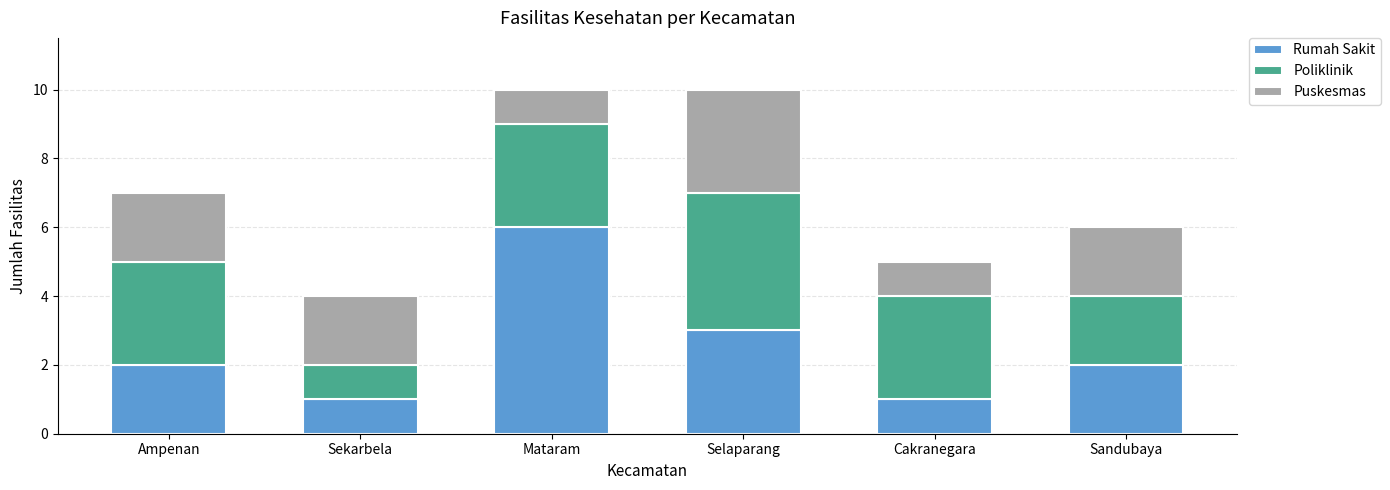

What is the total value across all series at Cakranegara?

5